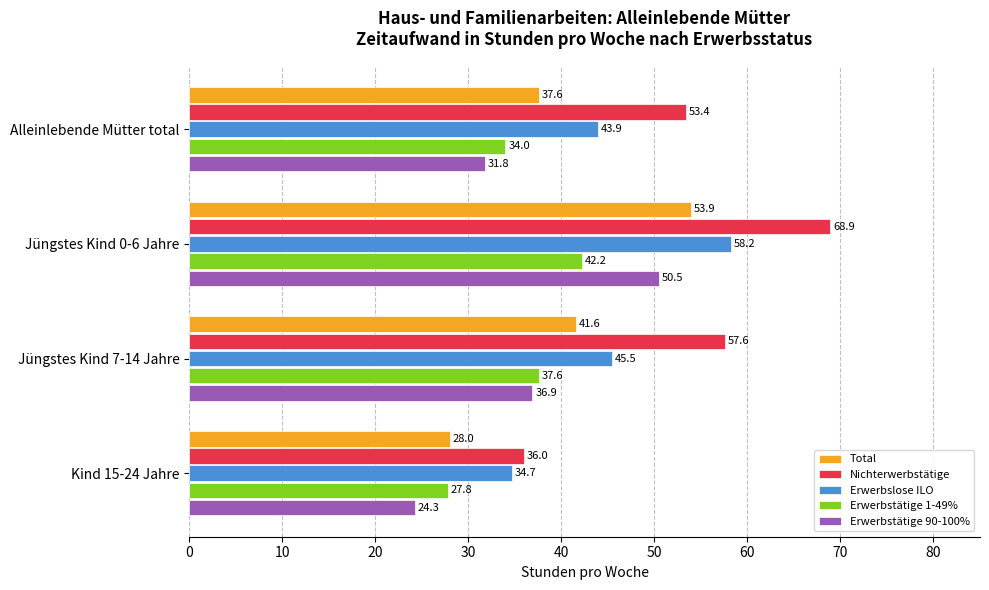

List the series in order of their peak value, highest first.

Nichterwerbstätige, Erwerbslose ILO, Total, Erwerbstätige 90-100%, Erwerbstätige 1-49%